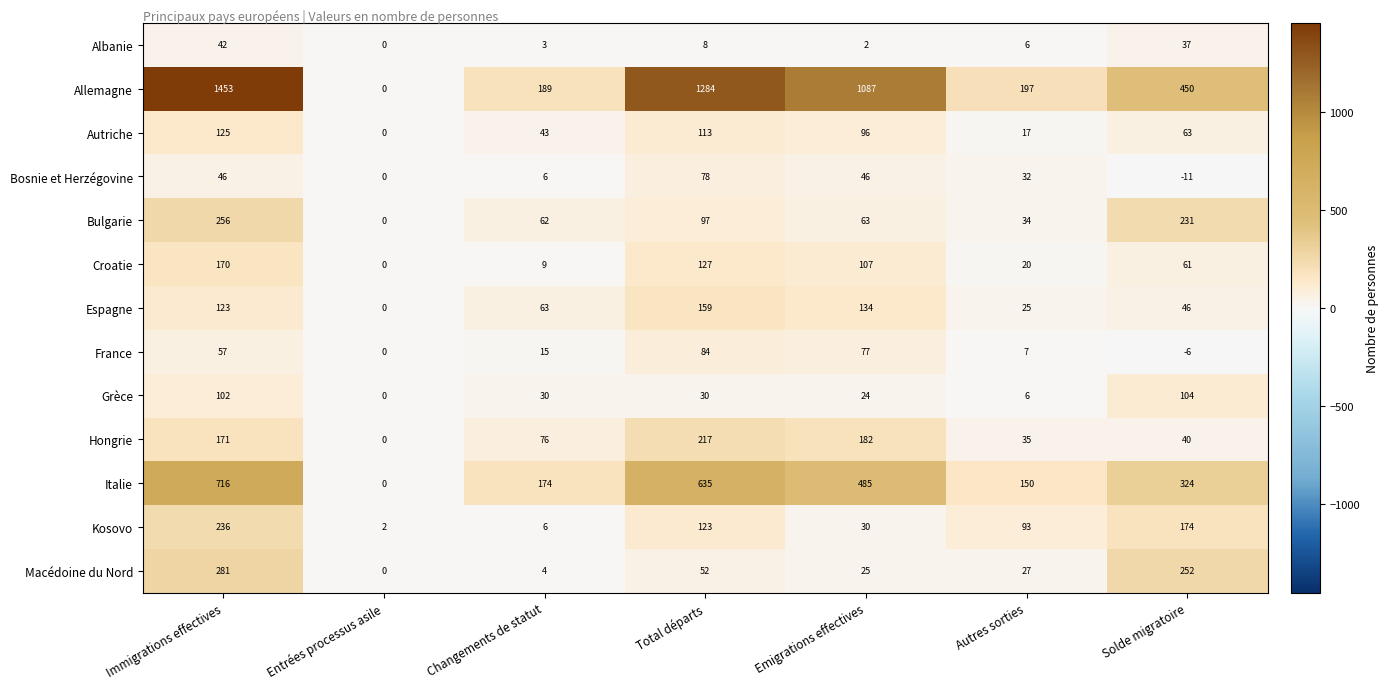

Which series has the largest total across all categories?

Allemagne